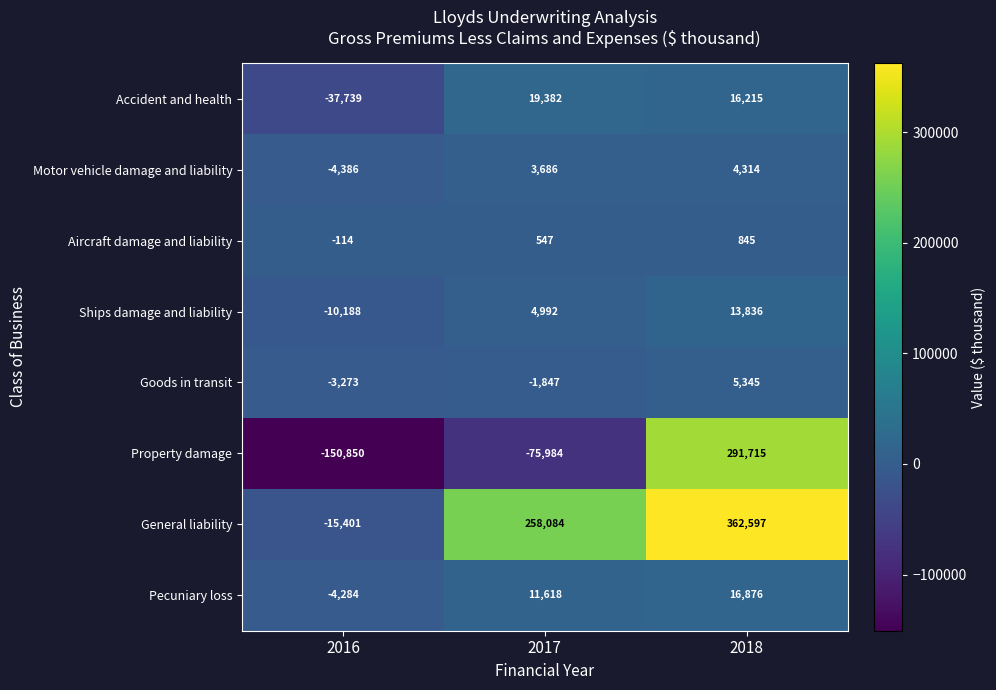

At how many categories does at least one series exceed 168851?

2